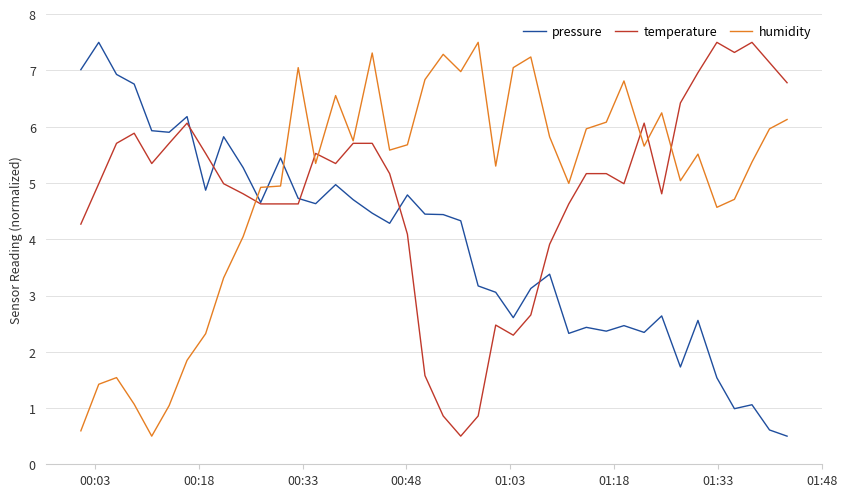

After their last crossing, which series has the higher values: pressure or humidity?

humidity